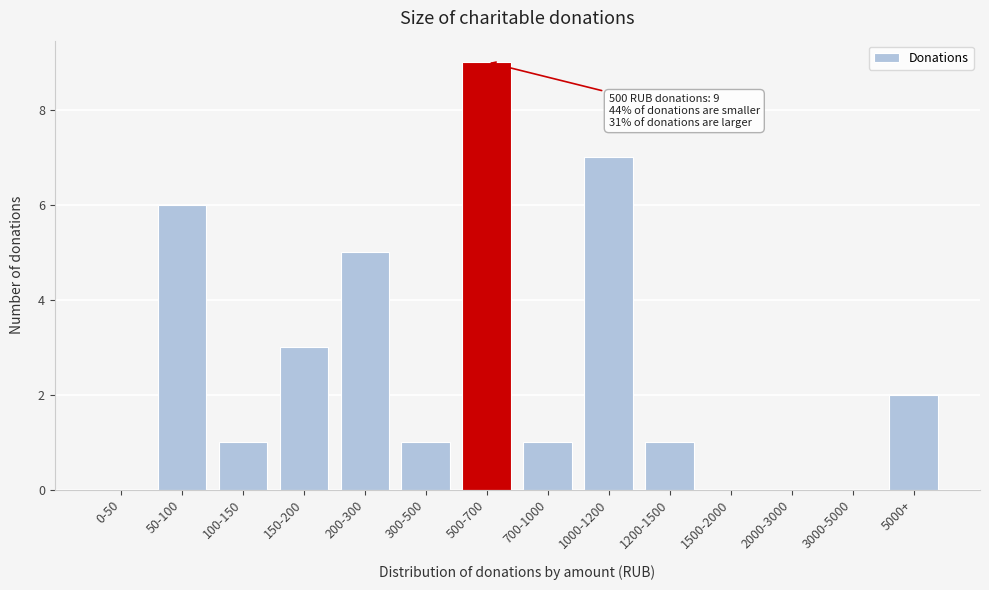

Reading left to right, what are all the values shown in this chart?

0-50=0	50-100=6	100-150=1	150-200=3	200-300=5	300-500=1	500-700=9	700-1000=1	1000-1200=7	1200-1500=1	1500-2000=0	2000-3000=0	3000-5000=0	5000+=2